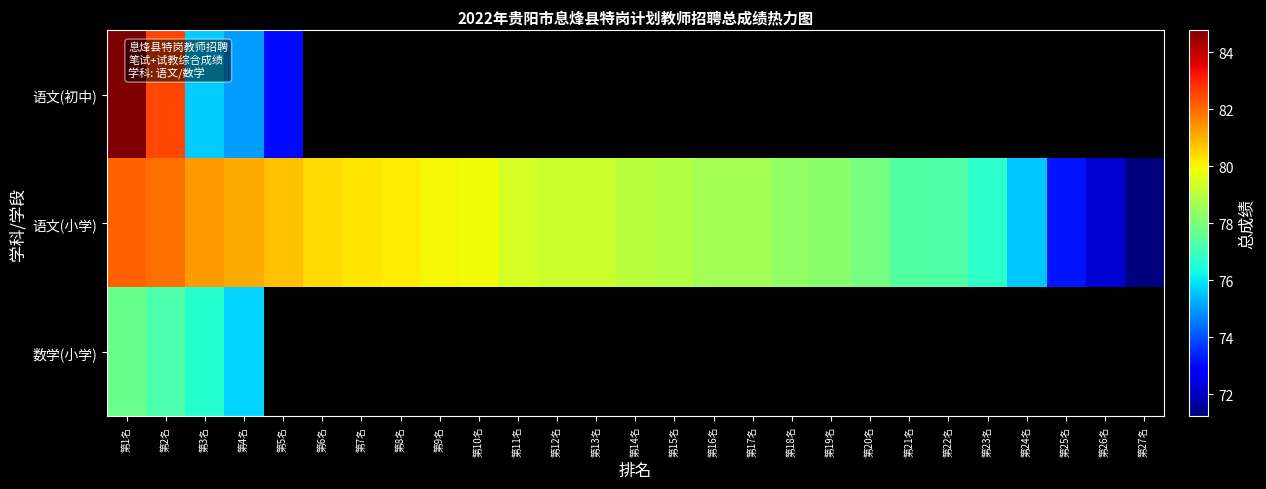

At which label does 语文(小学) reach its peak?

第1名